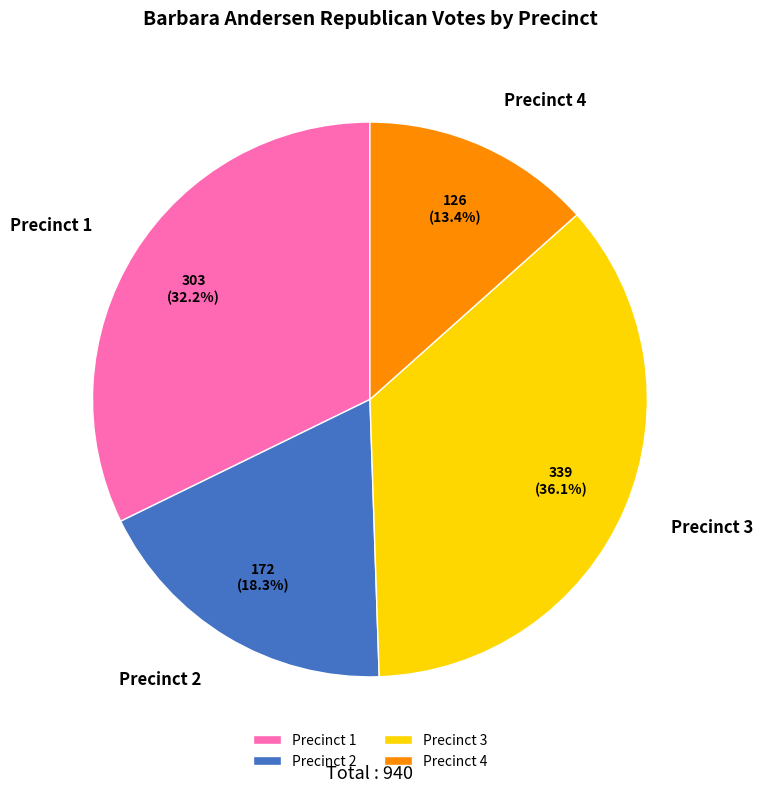

True or false: Precinct 1 accounts for 37% of the total.

False